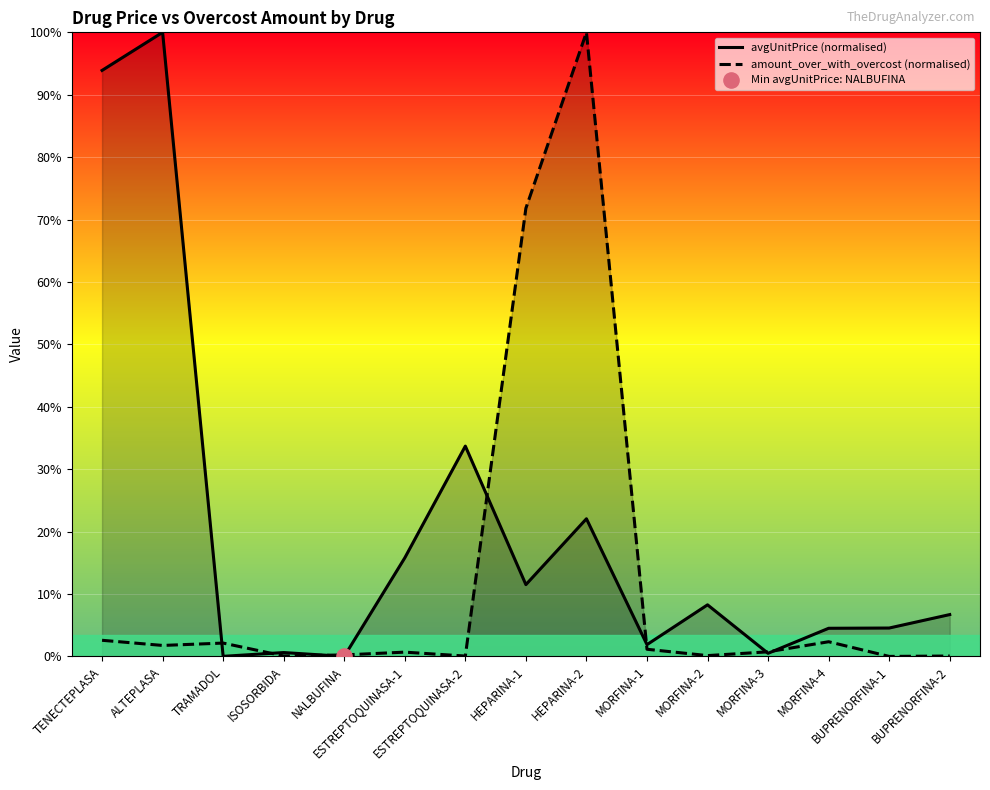

Which series has the largest total across all categories?

avgUnitPrice (normalised)